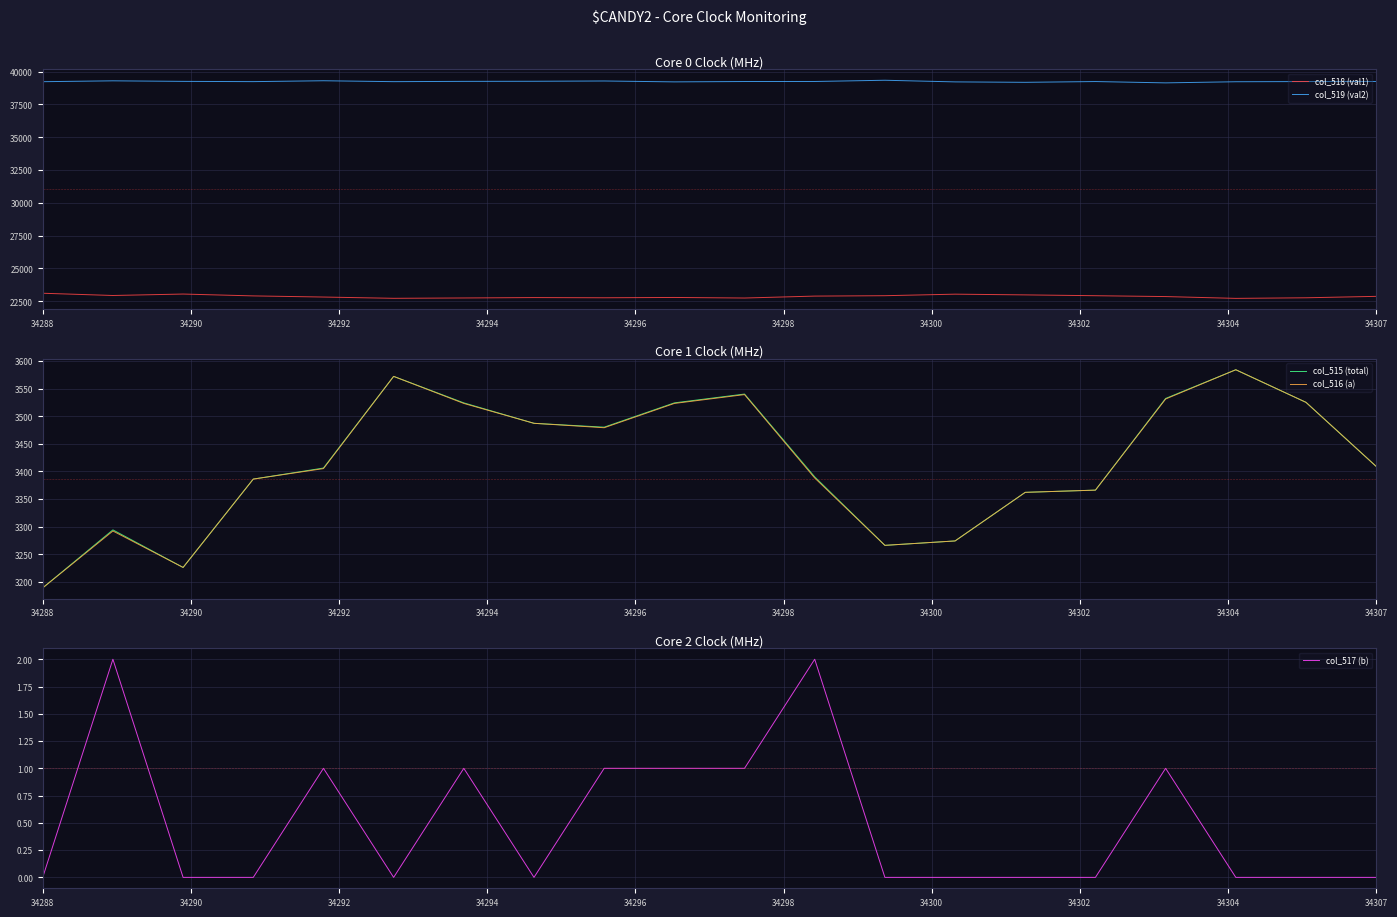

True or false: col_518 (val1) and col_519 (val2) cross at least once.

False